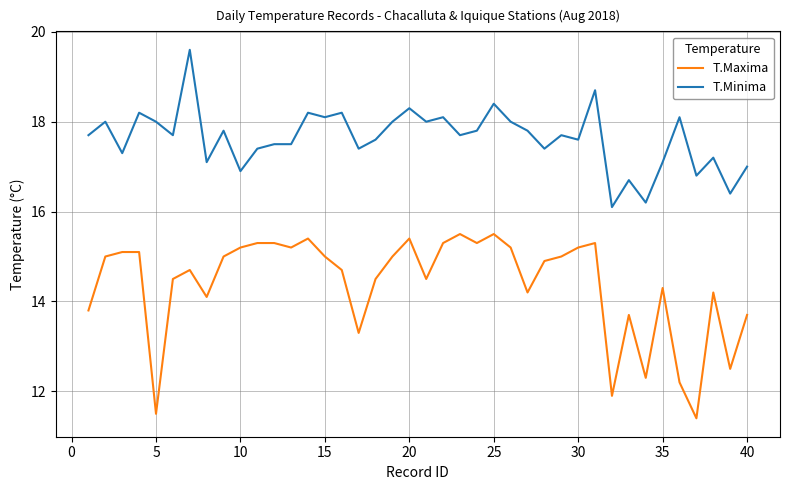

What is the greatest value displayed?

19.6